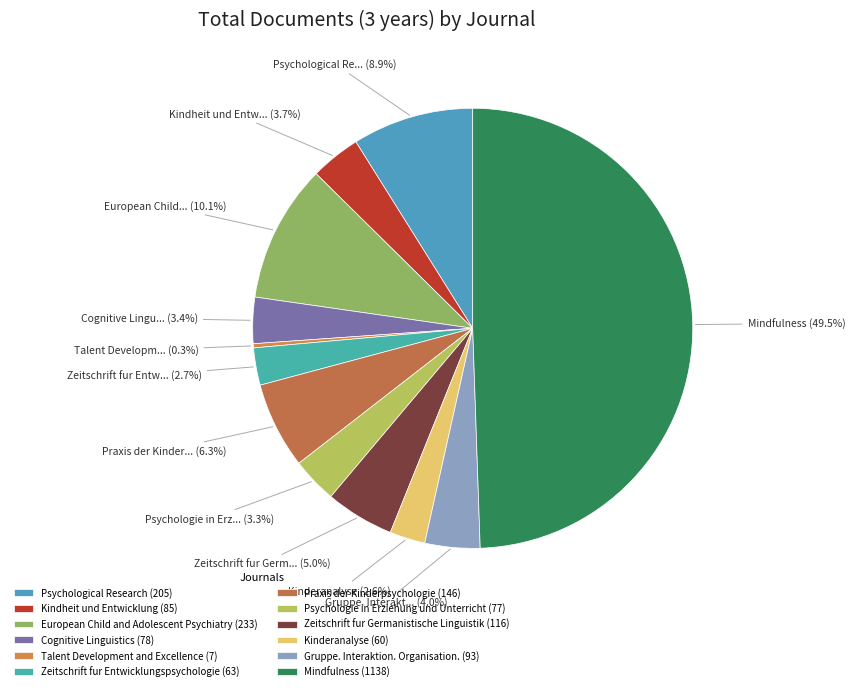

To the nearest percent, what is the difference between the largest and smallest slice percentages?

49%